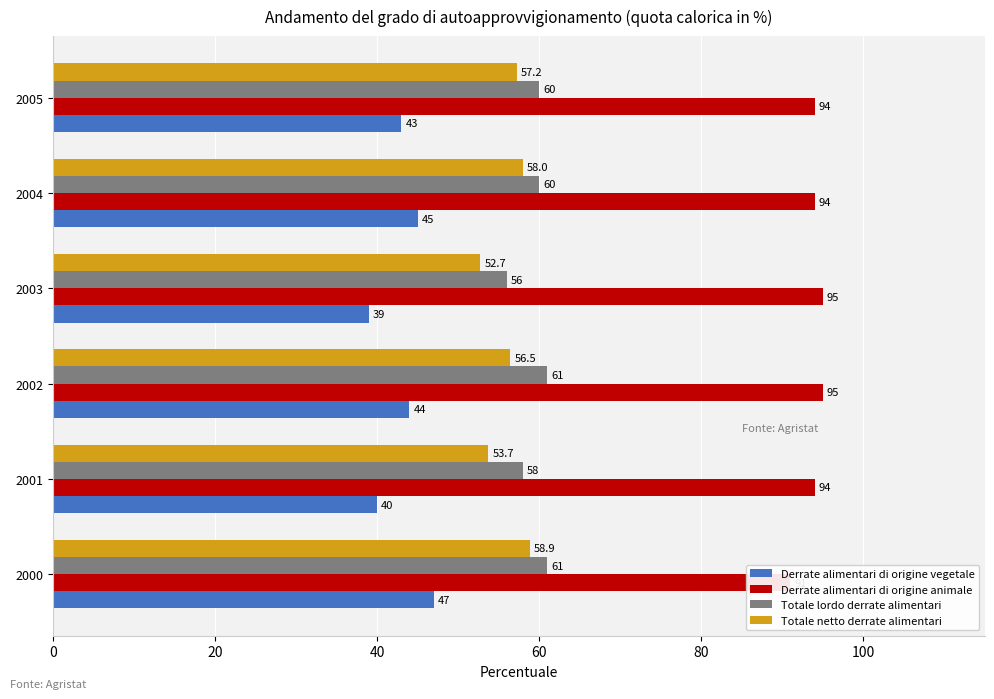

What are all the series names shown in the legend?

Derrate alimentari di origine vegetale, Derrate alimentari di origine animale, Totale lordo derrate alimentari, Totale netto derrate alimentari